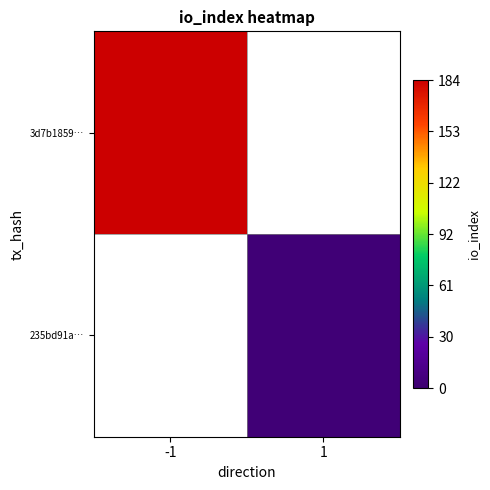

At which category does the chart reach its peak across all series?

-1